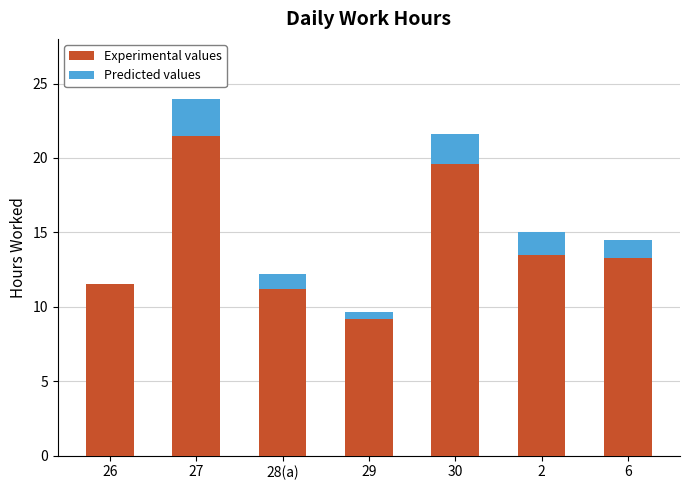

Reading left to right, transcribe the values for Experimental values.

26=11.6	27=21.5	28(a)=11.2	29=9.2	30=19.6	2=13.5	6=13.3